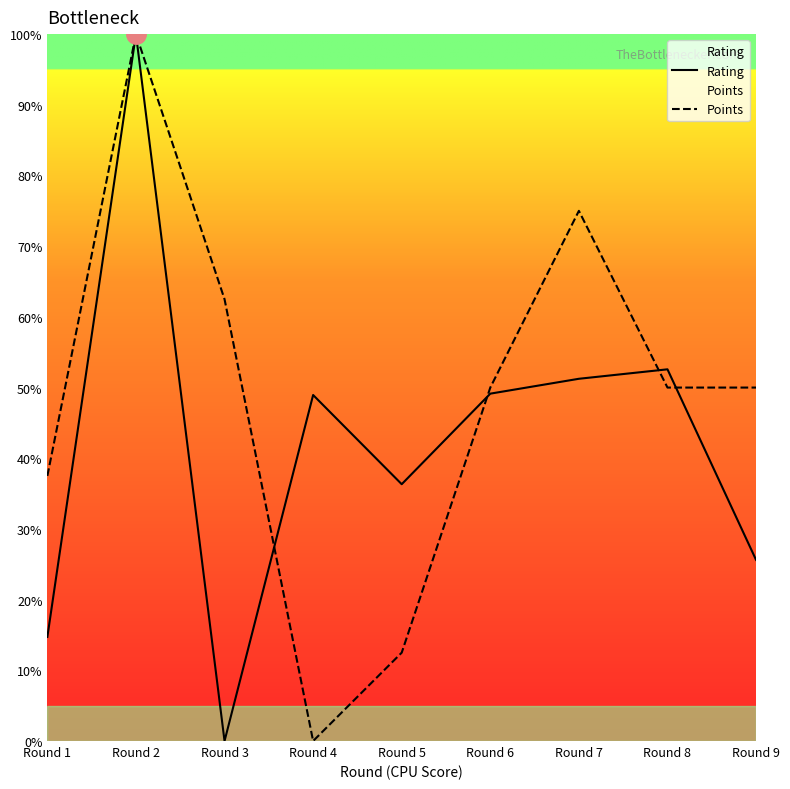

What is the difference between the maximum and minimum values in the Points series?

100.0